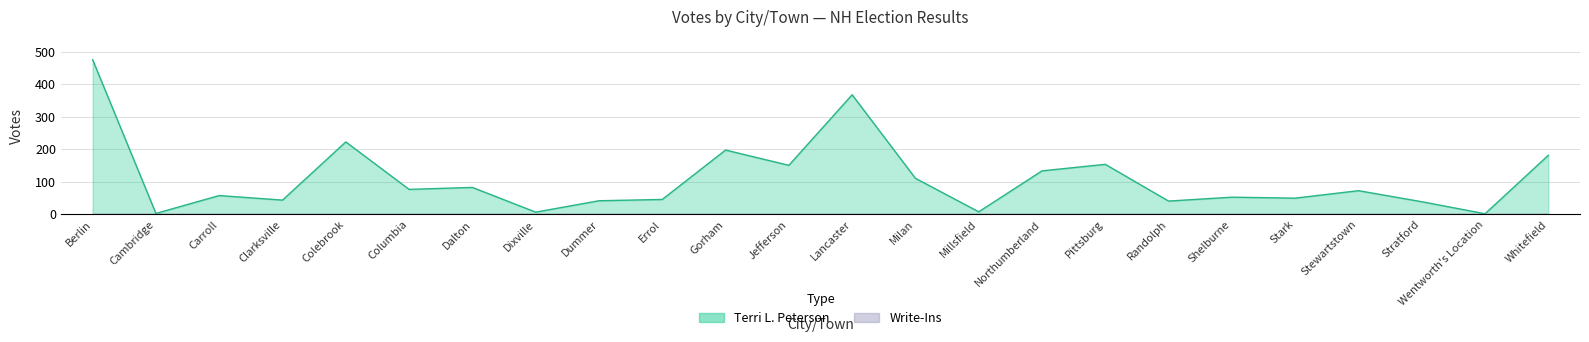

What is the ratio of the value at Dixville to the value at Milan?

0.1